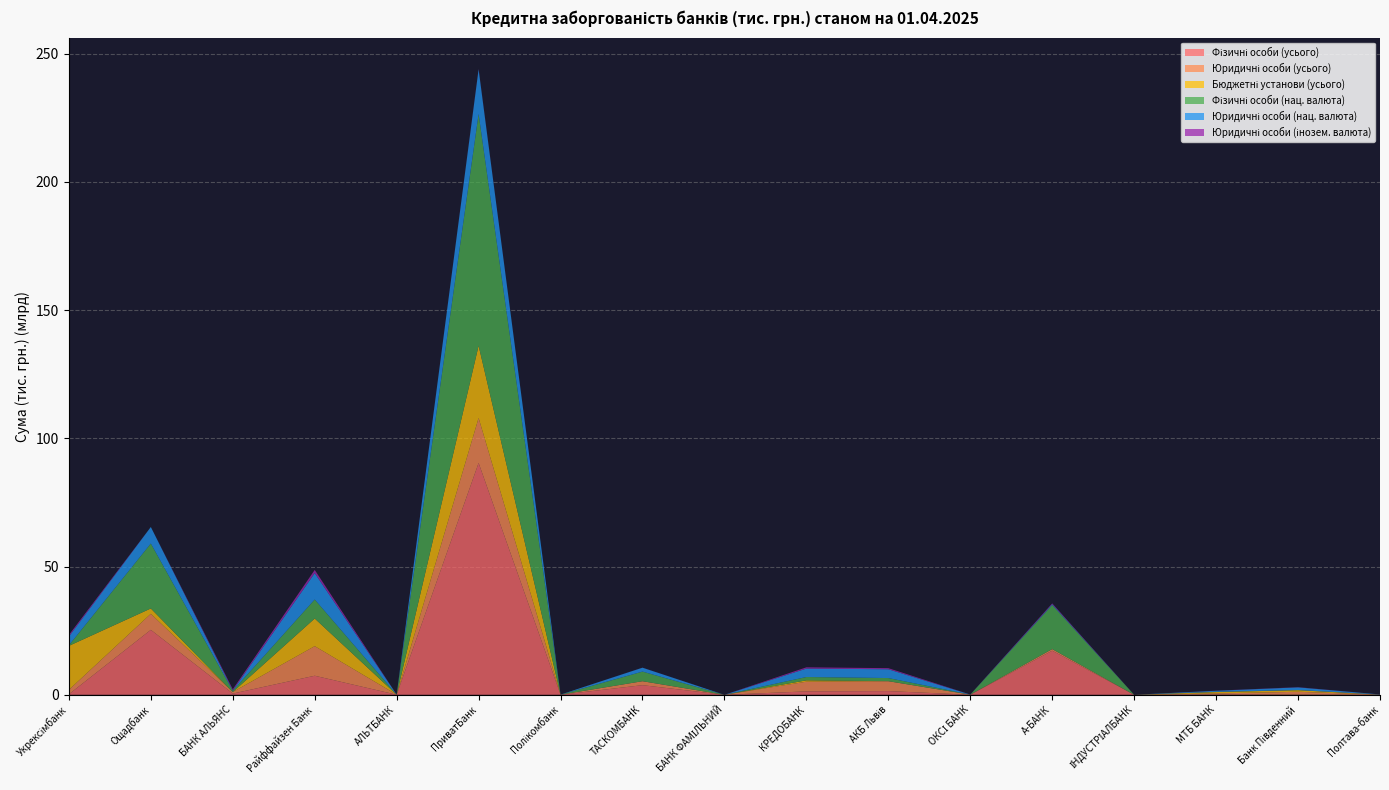

Reading left to right, extract all data points from this chart.

Фізичні особи (усього): Укрексімбанк=206644.6	Ощадбанк=25328068.4	БАНК АЛЬЯНС=476813.3	Райффайзен Банк=7431780.6	АЛЬТБАНК=23718.9	ПриватБанк=90410974.1	Полікомбанк=19899.3	ТАСКОМБАНК=3753359.0	БАНК ФАМІЛЬНИЙ=0.0	КРЕДОБАНК=1327946.8	АКБ Львів=1442049.4	ОКСІ БАНК=22408.7	А-БАНК=17195154.1	ІНДУСТРІАЛБАНК=6170.4	МТБ БАНК=101174.4	Банк Південний=70132.4	Полтава-банк=17250.1
Юридичні особи (усього): Укрексімбанк=1717051.3	Ощадбанк=6256458.5	БАНК АЛЬЯНС=596869.6	Райффайзен Банк=11534146.8	АЛЬТБАНК=14988.3	ПриватБанк=17540062.9	Полікомбанк=27437.1	ТАСКОМБАНК=1545788.9	БАНК ФАМІЛЬНИЙ=0.0	КРЕДОБАНК=3782116.3	АКБ Львів=3859916.5	ОКСІ БАНК=35973.6	А-БАНК=628255.7	ІНДУСТРІАЛБАНК=2609.8	МТБ БАНК=440515.3	Банк Південний=1104984.9	Полтава-банк=53628.9
Бюджетні установи (усього): Укрексімбанк=17153742.0	Ощадбанк=2080877.7	БАНК АЛЬЯНС=0.0	Райффайзен Банк=10782958.9	АЛЬТБАНК=0.0	ПриватБанк=28177603.9	Полікомбанк=0.0	ТАСКОМБАНК=0.0	БАНК ФАМІЛЬНИЙ=0.0	КРЕДОБАНК=514350.3	АКБ Львів=0.0	ОКСІ БАНК=0.0	А-БАНК=0.0	ІНДУСТРІАЛБАНК=0.0	МТБ БАНК=525033.8	Банк Південний=622253.1	Полтава-банк=0.0
Фізичні особи (нац. валюта): Укрексімбанк=203406.9	Ощадбанк=25326947.3	БАНК АЛЬЯНС=476813.3	Райффайзен Банк=7417045.6	АЛЬТБАНК=23718.9	ПриватБанк=90391214.9	Полікомбанк=4761.8	ТАСКОМБАНК=3750268.7	БАНК ФАМІЛЬНИЙ=0.0	КРЕДОБАНК=1309814.2	АКБ Львів=1226377.3	ОКСІ БАНК=22408.3	А-БАНК=17195154.1	ІНДУСТРІАЛБАНК=6170.4	МТБ БАНК=100734.6	Банк Південний=69064.4	Полтава-банк=17250.1
Юридичні особи (нац. валюта): Укрексімбанк=3455550.4	Ощадбанк=6447509.2	БАНК АЛЬЯНС=109196.3	Райффайзен Банк=10296883.5	АЛЬТБАНК=14988.3	ПриватБанк=17383266.8	Полікомбанк=27437.1	ТАСКОМБАНК=1518992.3	БАНК ФАМІЛЬНИЙ=0.0	КРЕДОБАНК=3288295.3	АКБ Львів=3435014.2	ОКСІ БАНК=15247.9	А-БАНК=316184.7	ІНДУСТРІАЛБАНК=2609.8	МТБ БАНК=400550.5	Банк Південний=1029503.2	Полтава-банк=53628.9
Юридичні особи (інозем. валюта): Укрексімбанк=599980.3	Ощадбанк=8949.3	БАНК АЛЬЯНС=487673.3	Райффайзен Банк=1237263.4	АЛЬТБАНК=0.0	ПриватБанк=156796.0	Полікомбанк=0.0	ТАСКОМБАНК=26796.6	БАНК ФАМІЛЬНИЙ=0.0	КРЕДОБАНК=493821.0	АКБ Львів=424902.3	ОКСІ БАНК=20725.7	А-БАНК=312071.0	ІНДУСТРІАЛБАНК=0.0	МТБ БАНК=39964.8	Банк Південний=75481.8	Полтава-банк=0.0